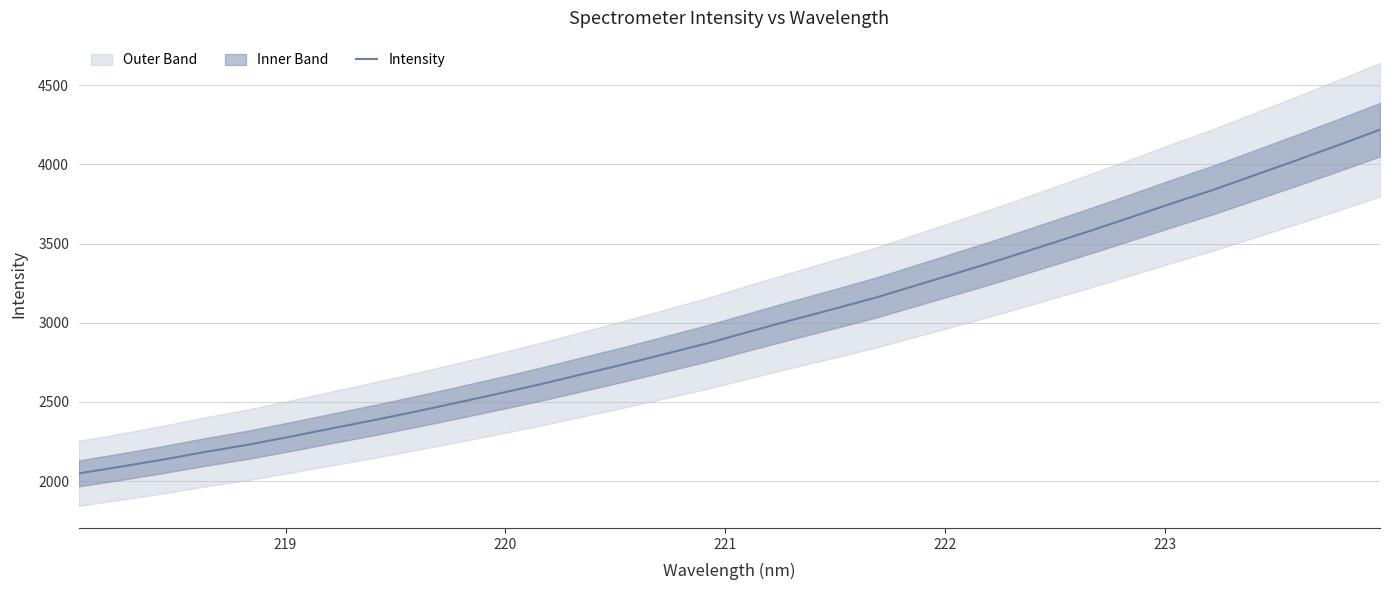

How many lines are shown in the chart?

1